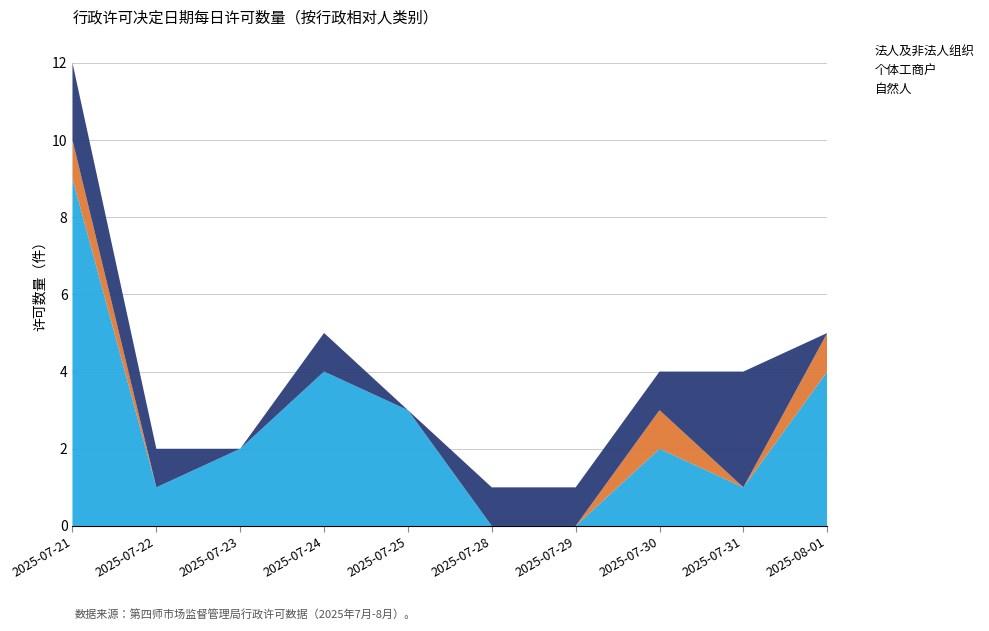

At which category is the sum across all series the highest?

2025-07-21